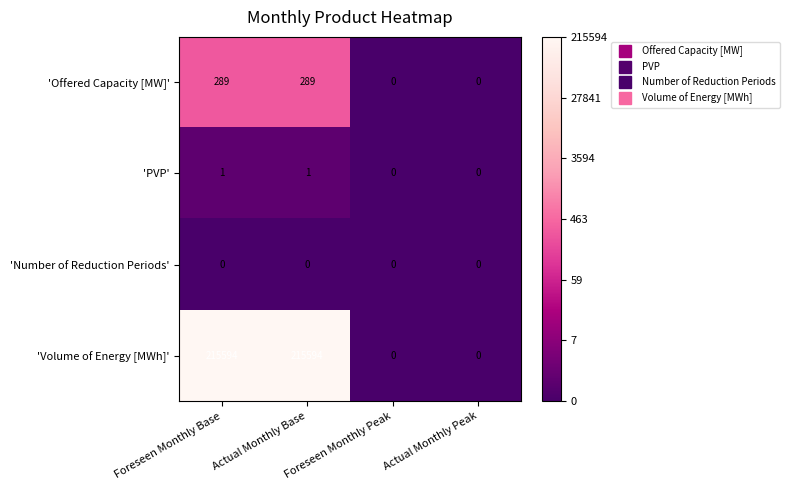

Is the value of 'PVP' at Foreseen Monthly Base greater than the value of 'Offered Capacity [MW]' at Foreseen Monthly Peak?

Yes